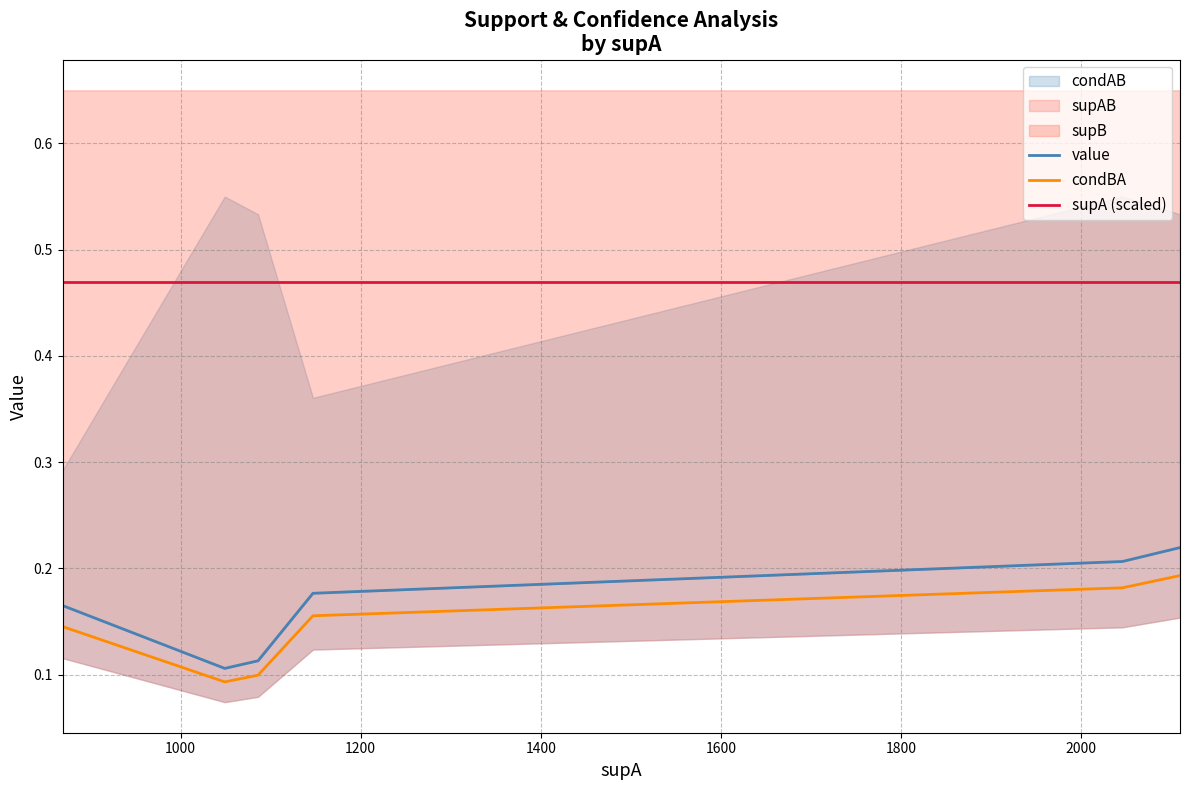

True or false: supA (scaled) has more than 0 points higher than both neighbors.

False